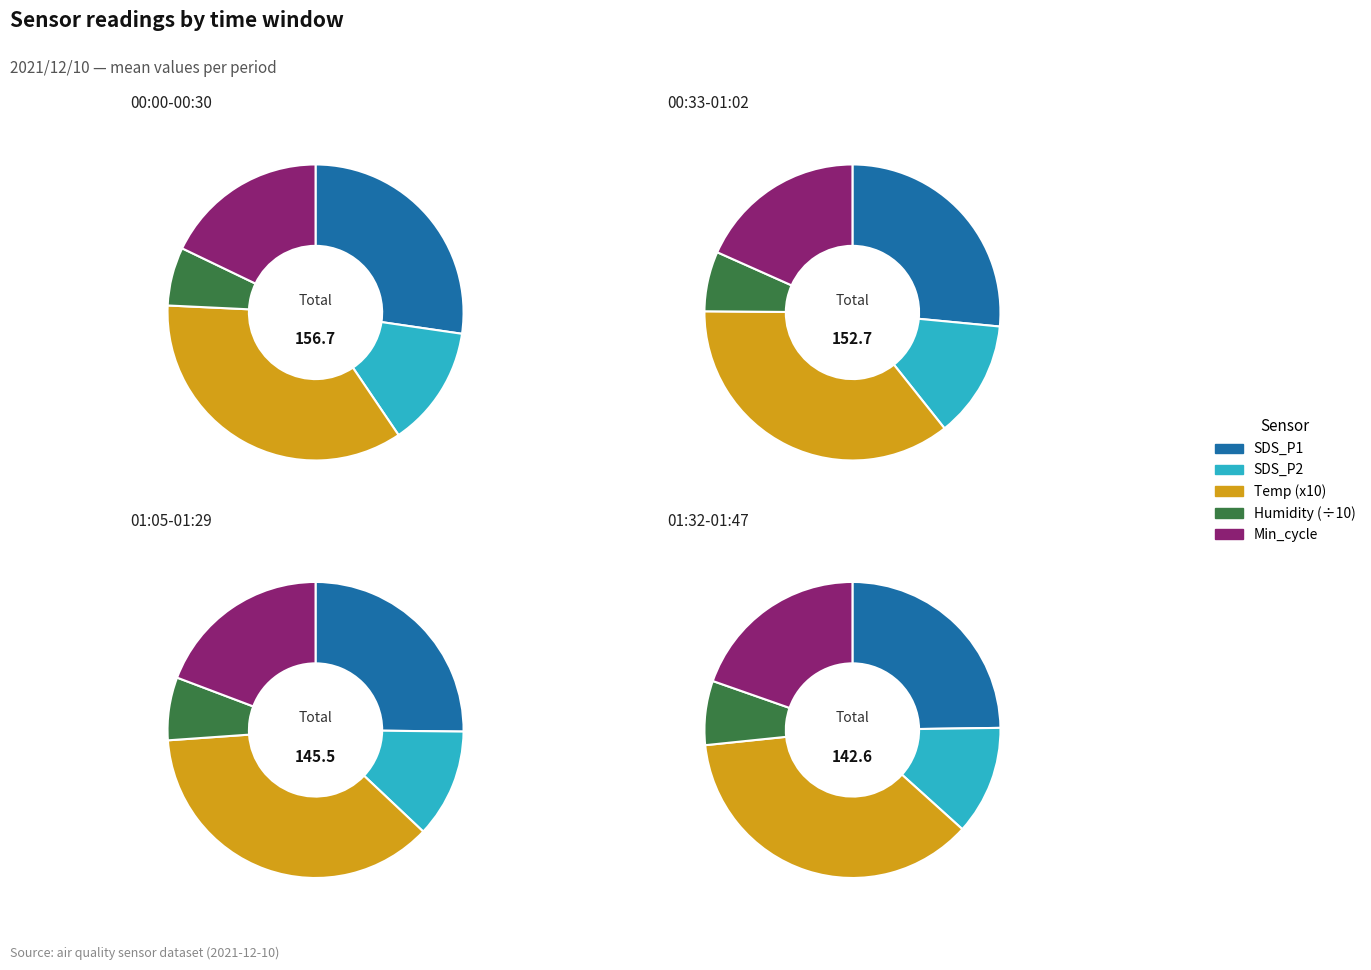

Between 00:05 and 01:12, which series saw the biggest shift?

SDS_P2